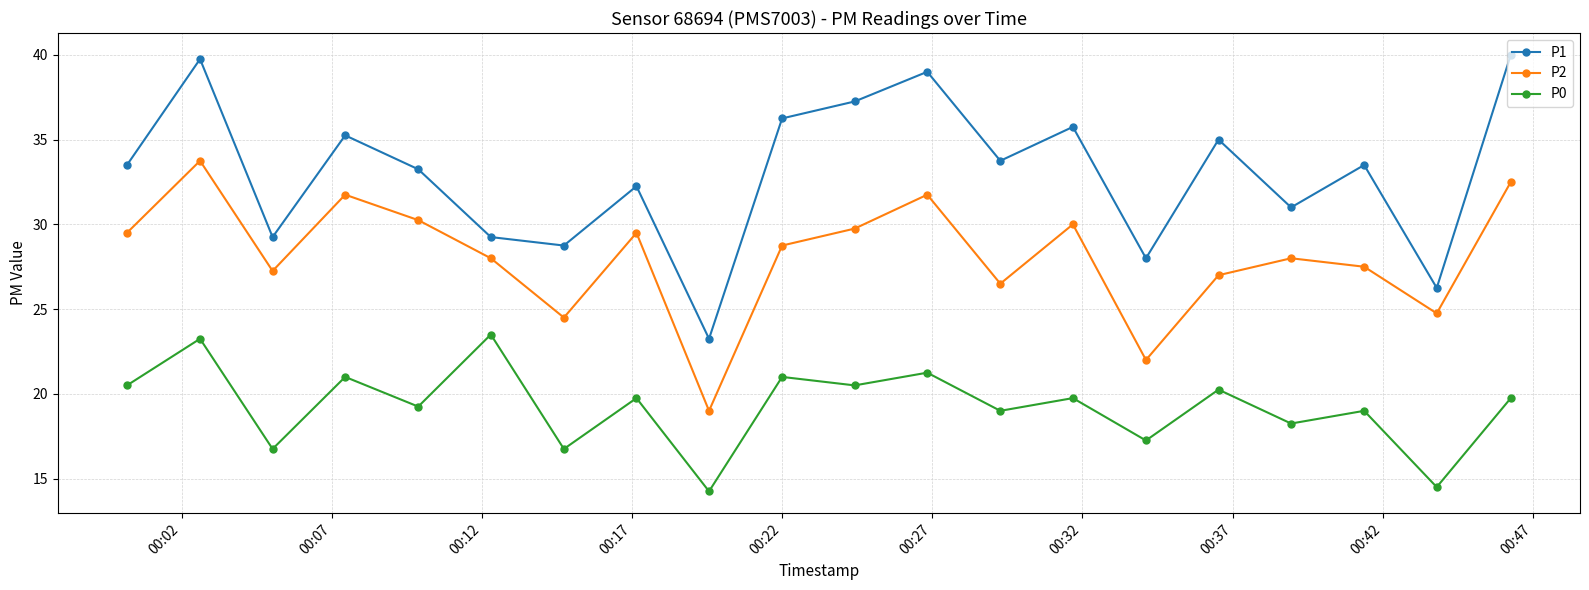

How many data points does each series have?

20